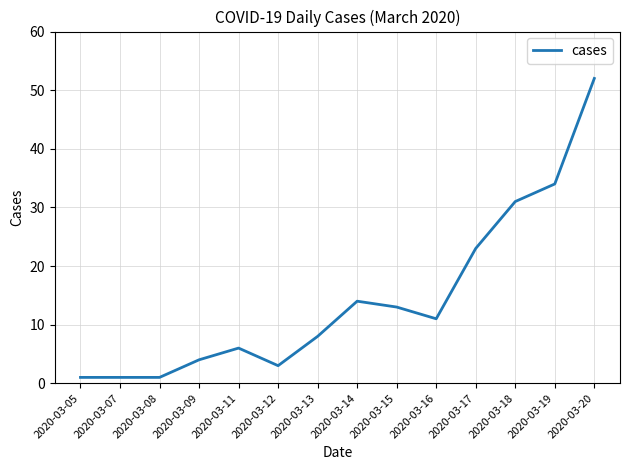

What is the maximum value shown in the chart?

52